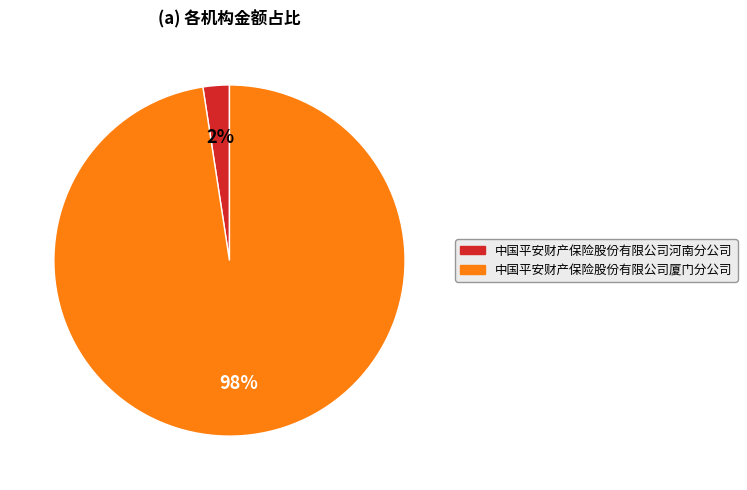

To the nearest percent, what portion does 中国平安财产保险股份有限公司河南分公司 represent?

2%